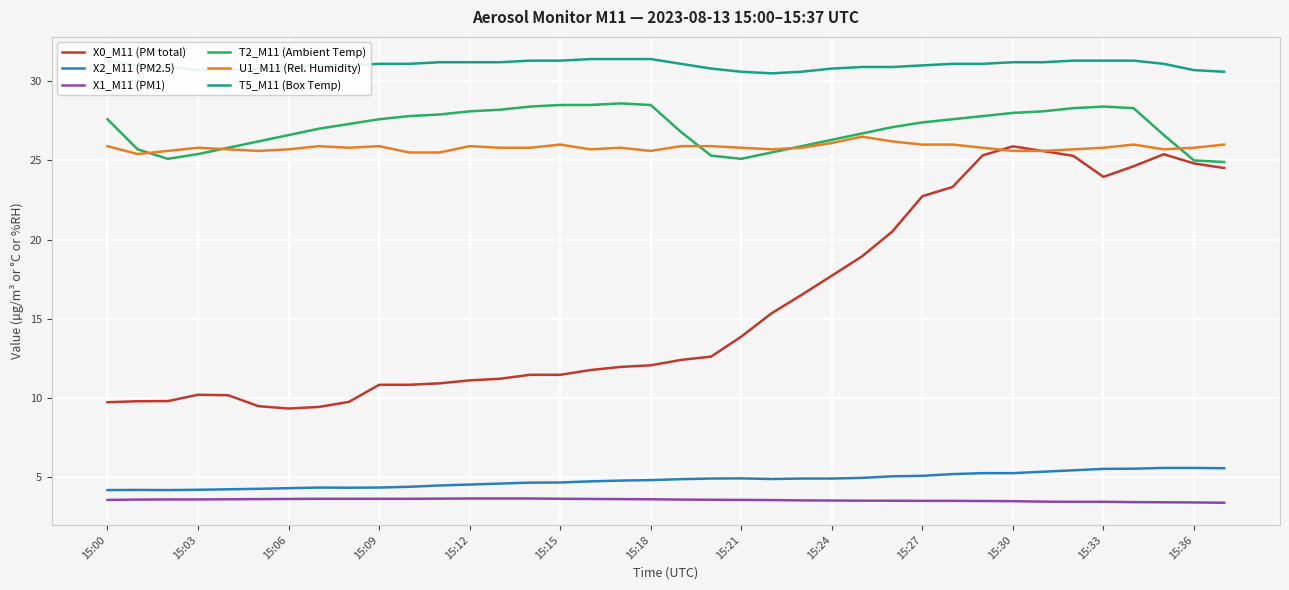

True or false: T5_M11 (Box Temp) and X2_M11 (PM2.5) intersect in this chart.

False